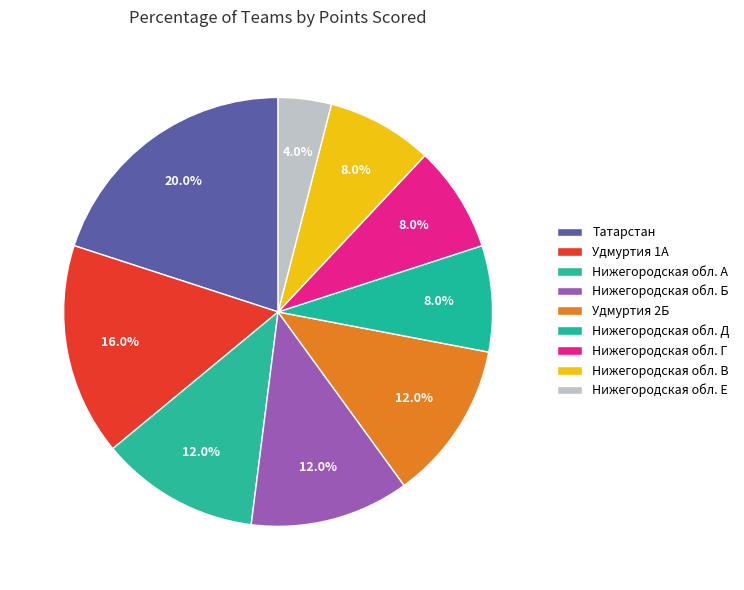

How many segments does this pie chart have?

9